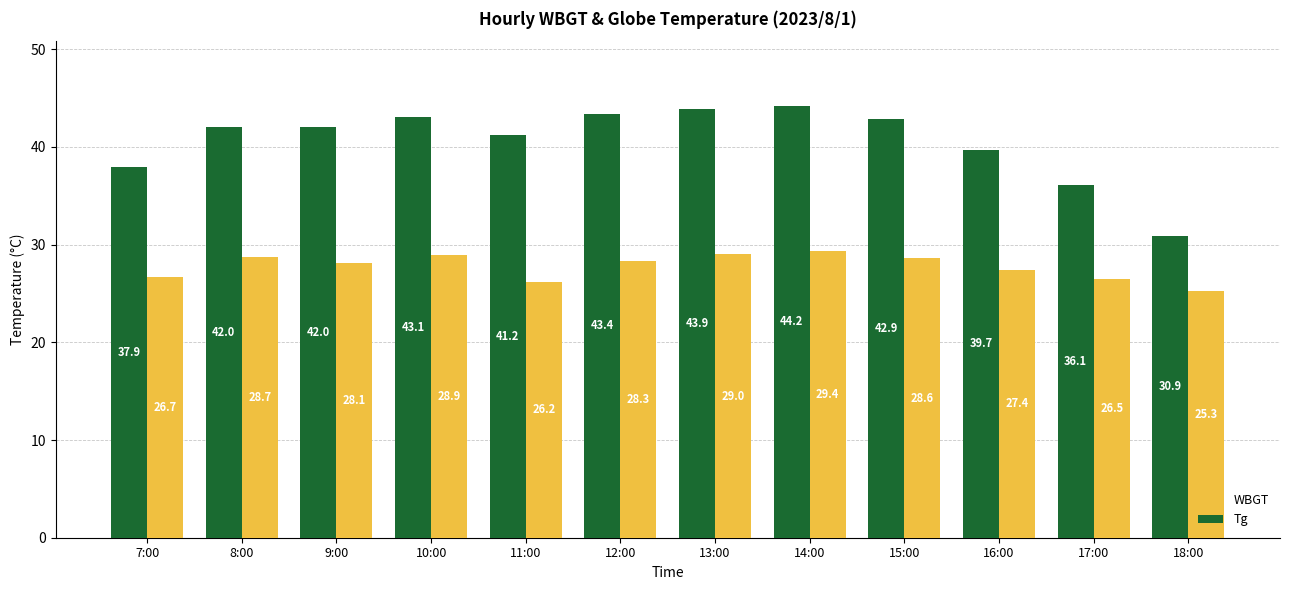

What are all the series names shown in the legend?

WBGT, Tg